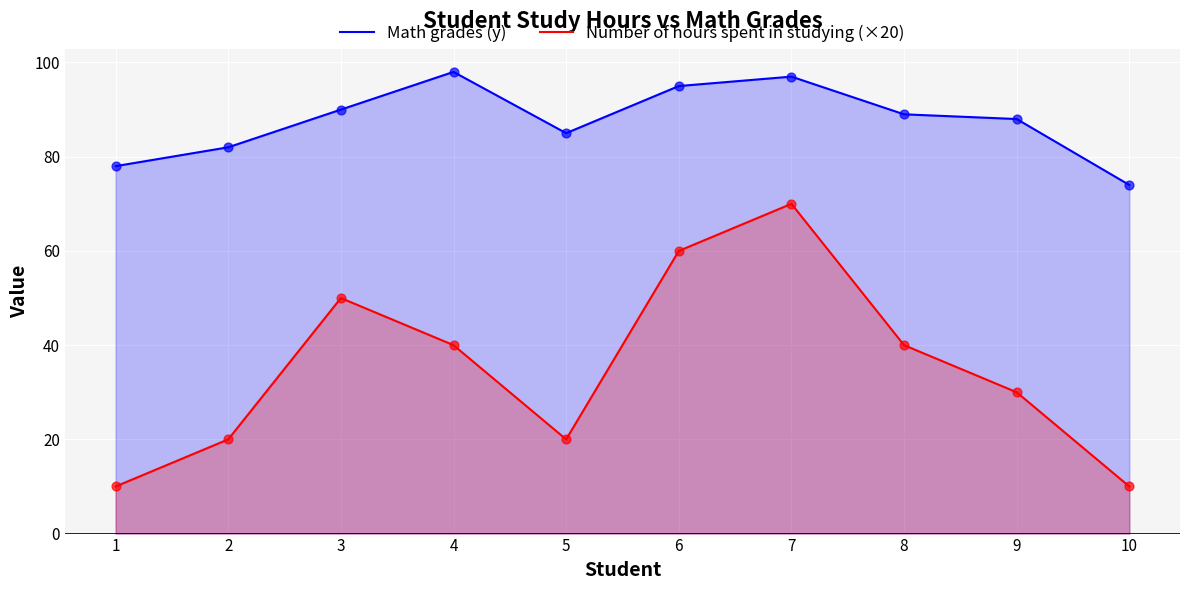

At how many categories does at least one series exceed 92?

3